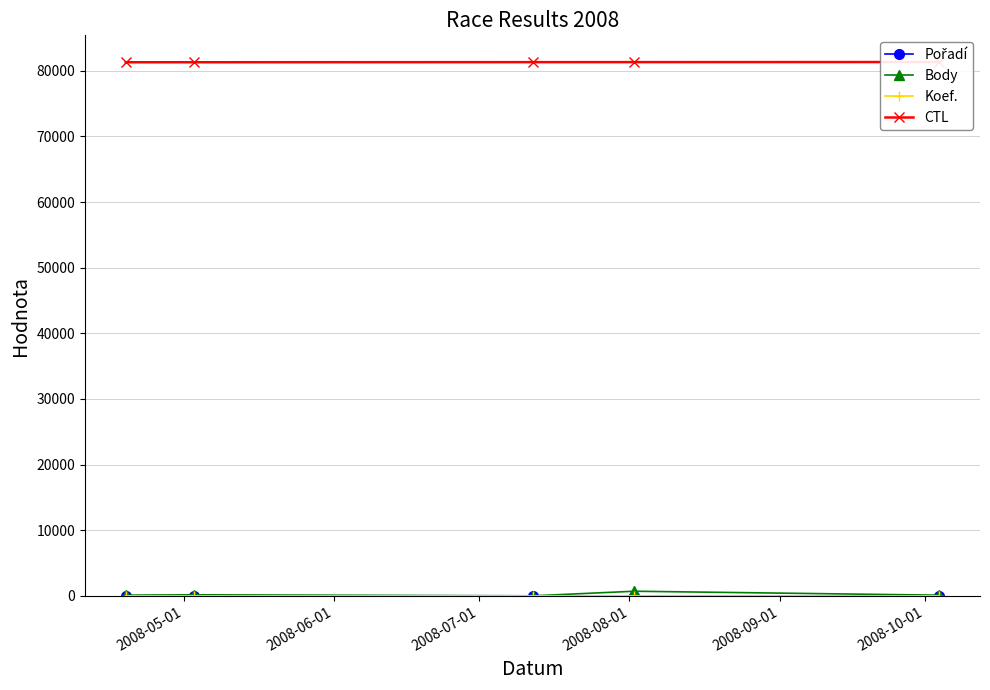

How many lines are shown in the chart?

4